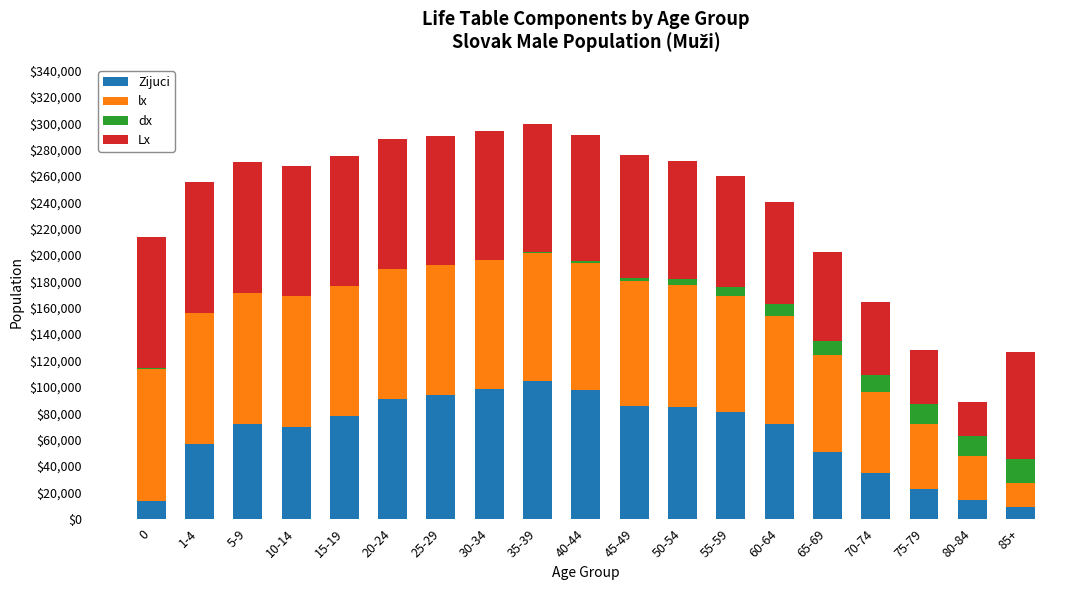

What is the highest value of the Zijuci series?

104627.5